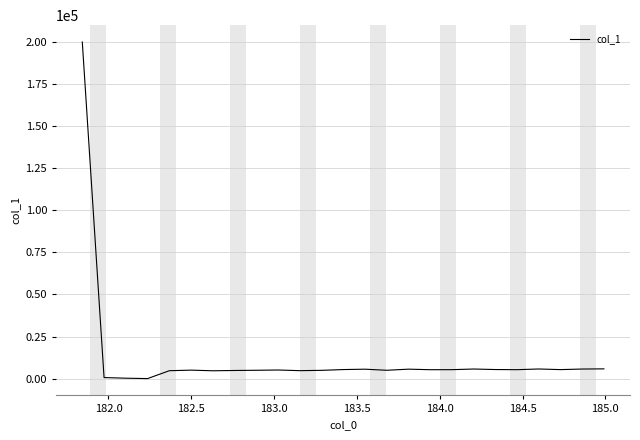

What is the greatest value displayed?

200000.0